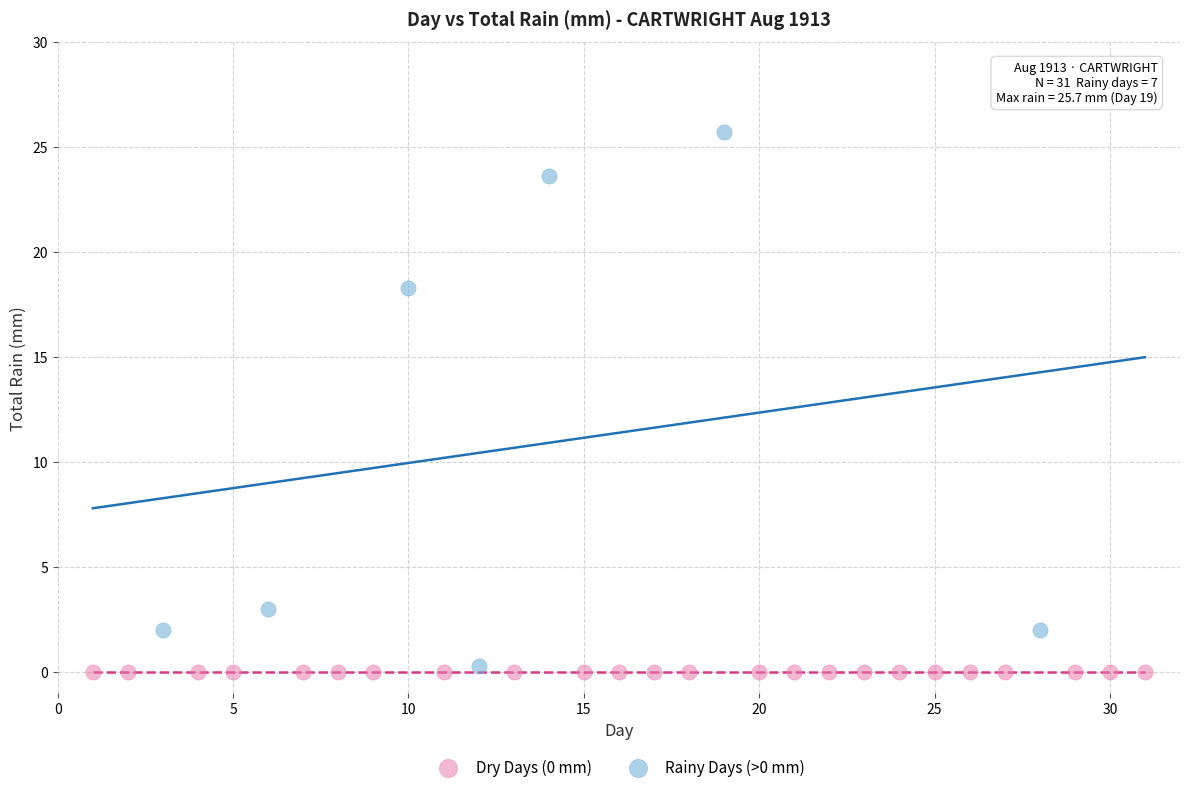

Which series contains the highest Y value?

Rainy Days (>0 mm)